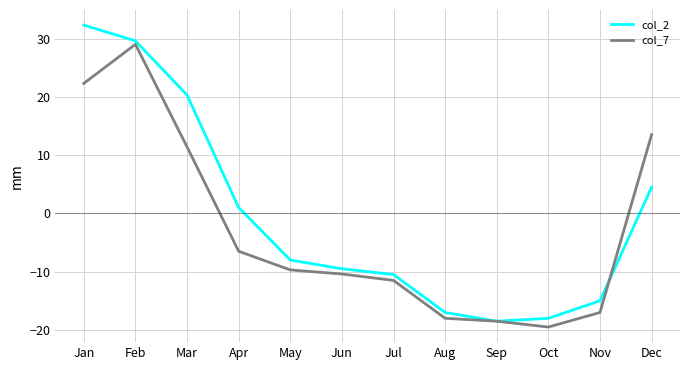

Rank the categories by col_7 value from highest to lowest.

Feb, Jan, Dec, Mar, Apr, May, Jun, Jul, Nov, Aug, Sep, Oct